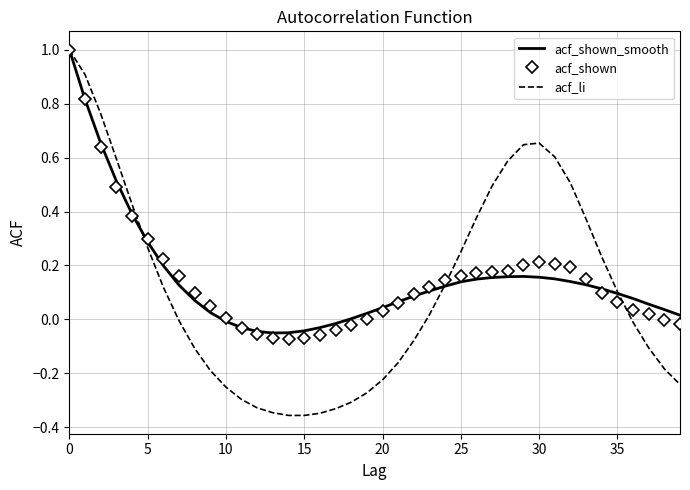

What is the maximum value for acf_shown?

1.0